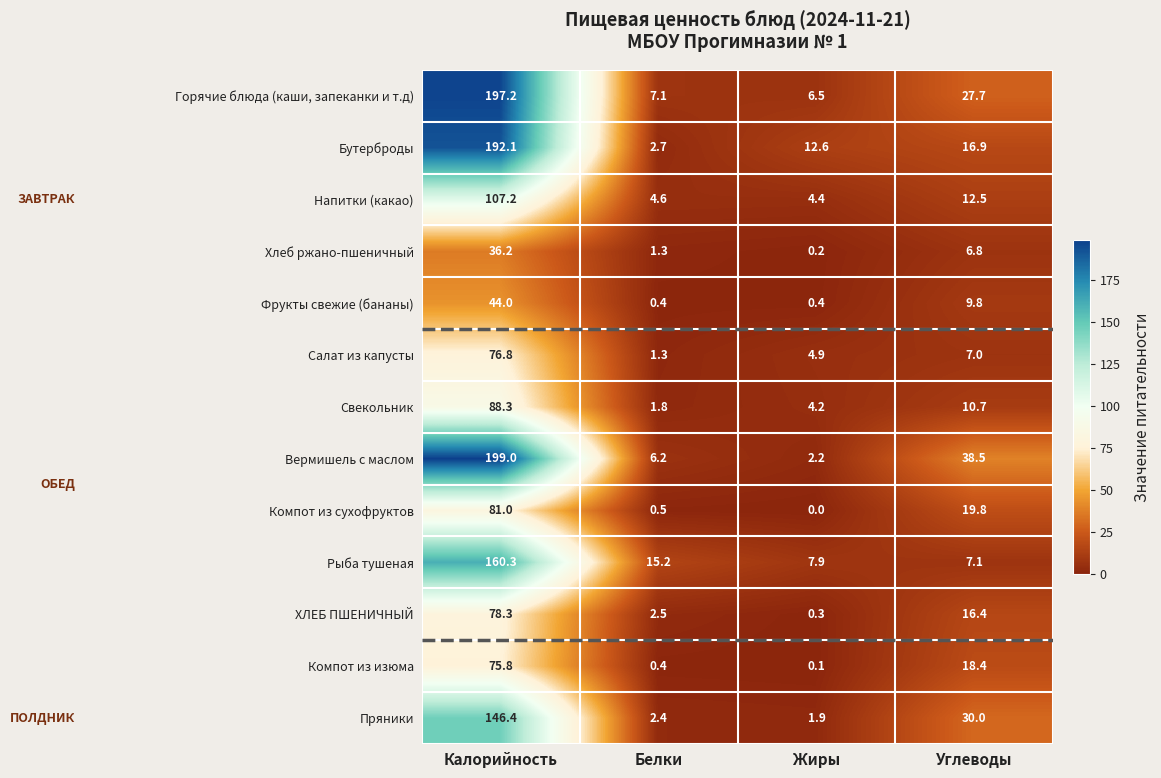

Which series has the largest range (max minus min)?

Вермишель с маслом